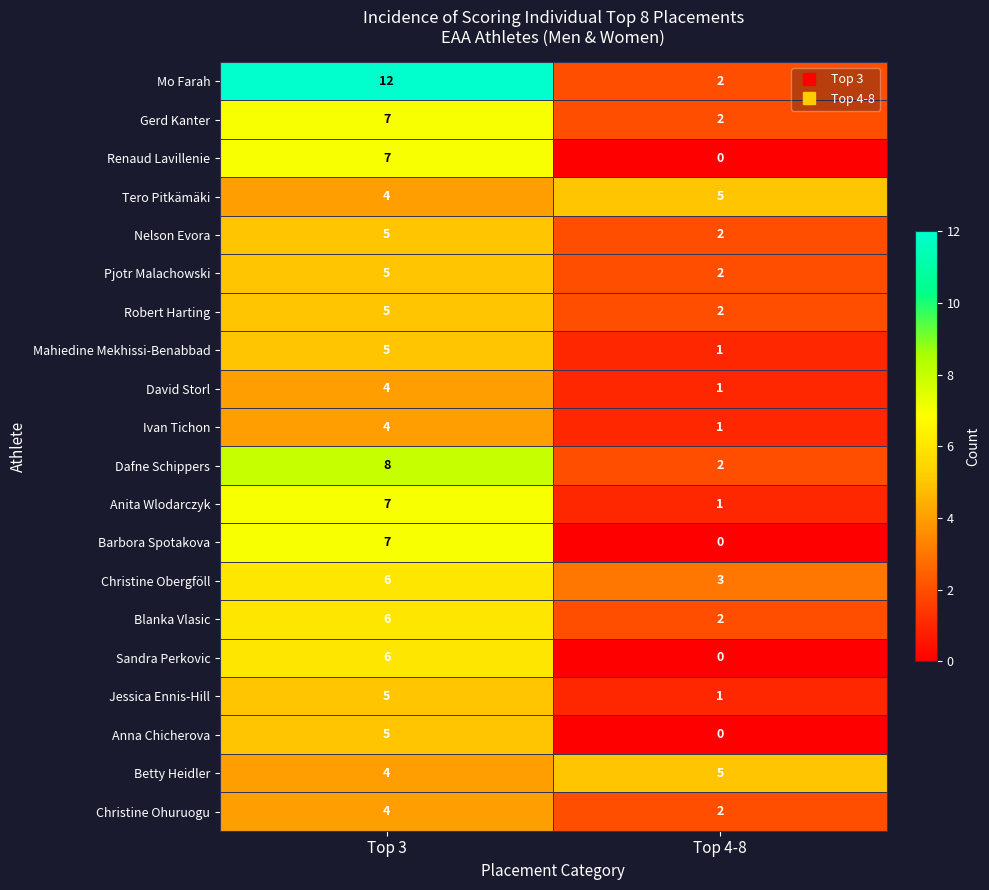

Which category has the lowest value in the Tero Pitkämäki series?

Top 3